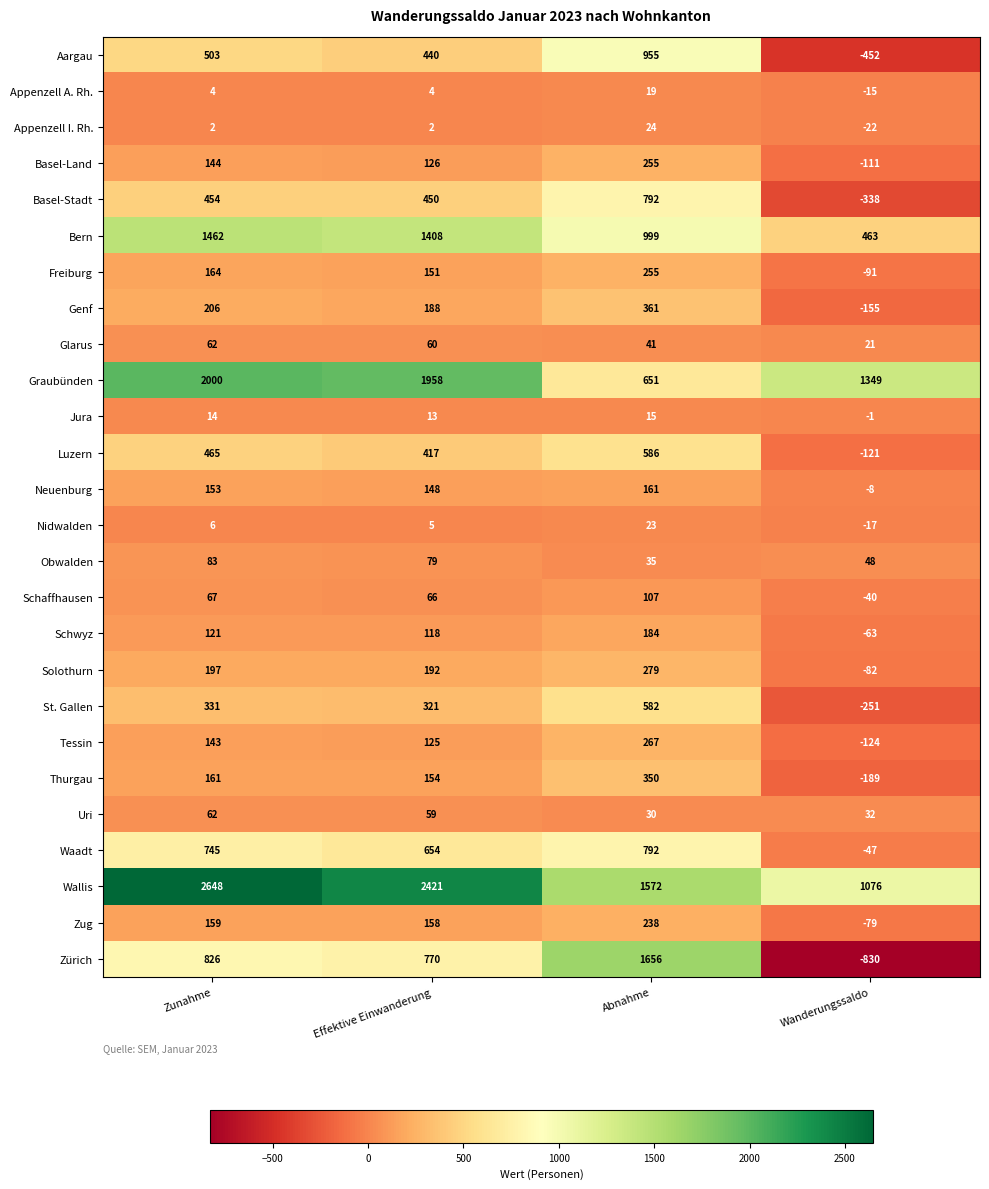

What is the difference between the maximum and minimum values in the Uri series?

32